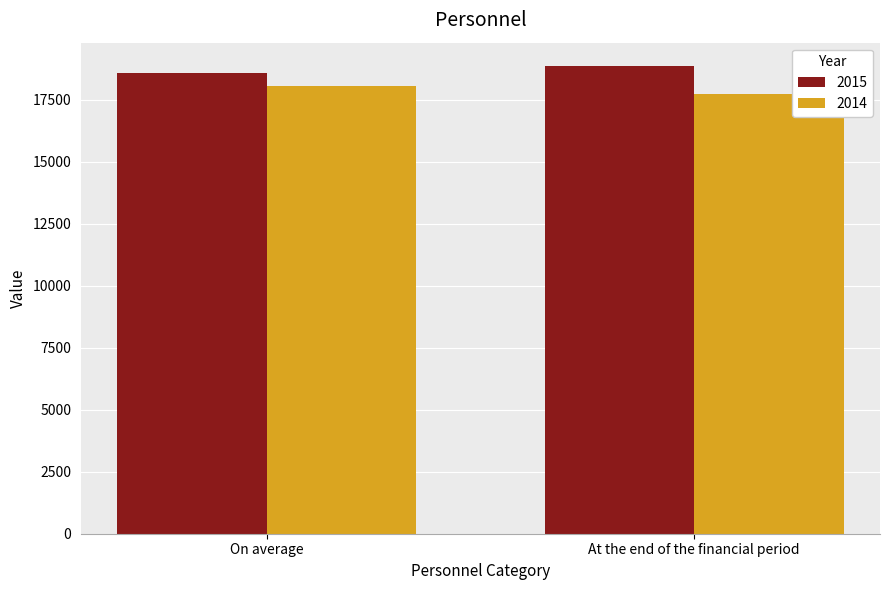

Where is 2015 nearest to the value 18710?

On average